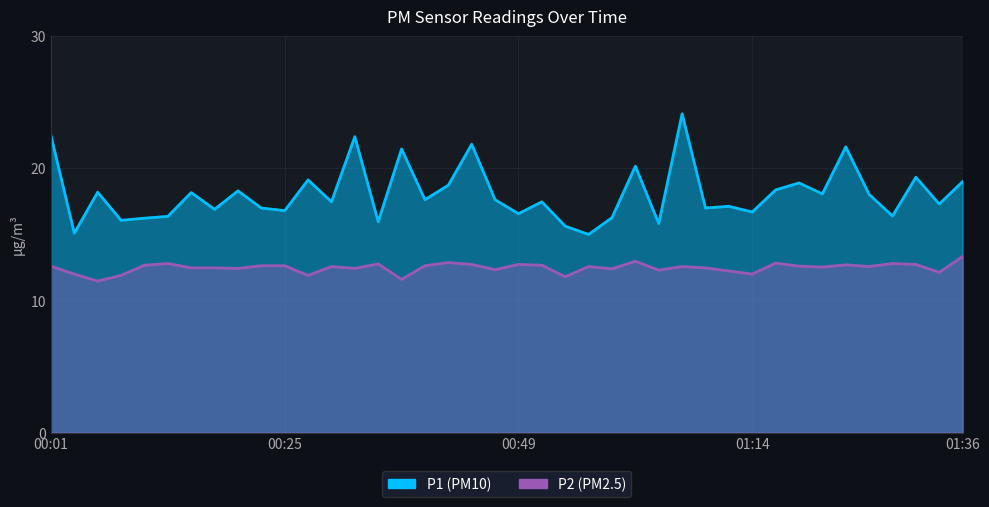

At which label does P2 first exceed 12?

00:01